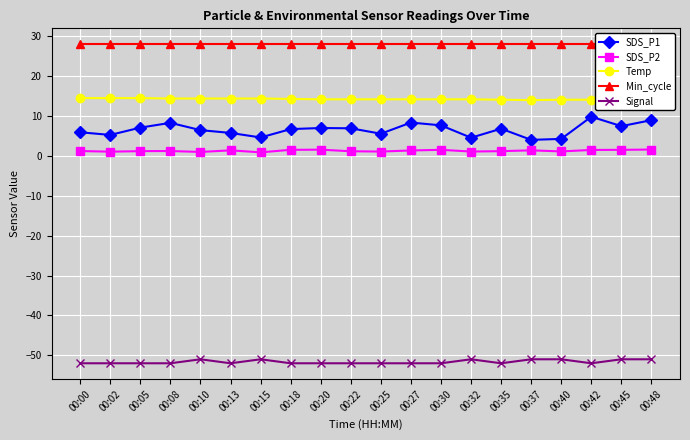

Is it true that Min_cycle equals 28.0 at 00:48?

True